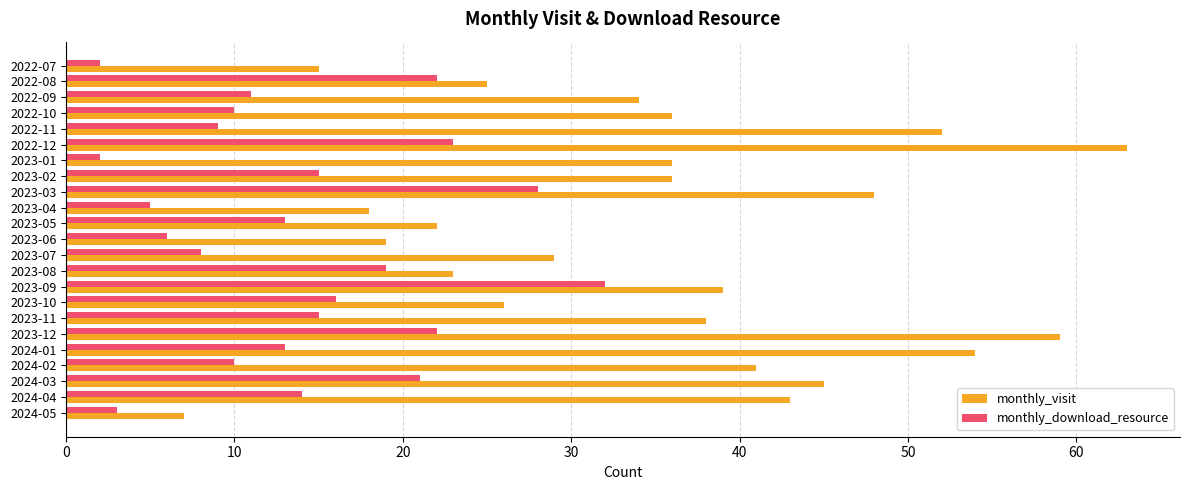

Is it true that monthly_visit equals 19 at 2023-06?

True